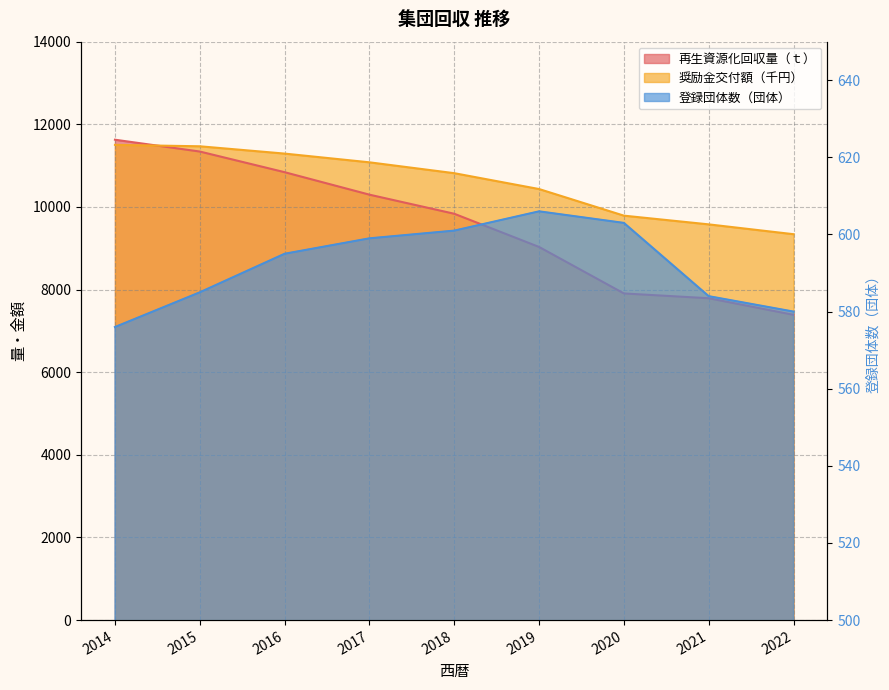

How many lines are shown in the chart?

3